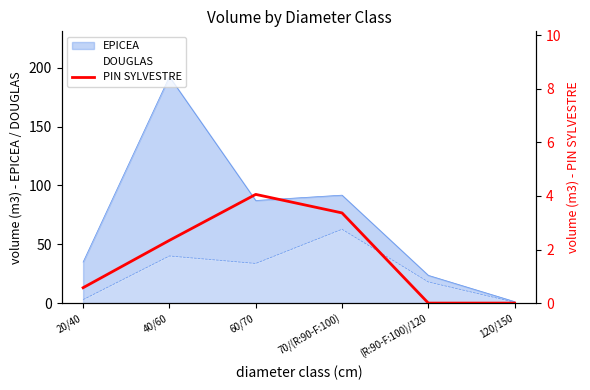

The value at 70/(R:90-F:100) is 3.4. True or false?

True